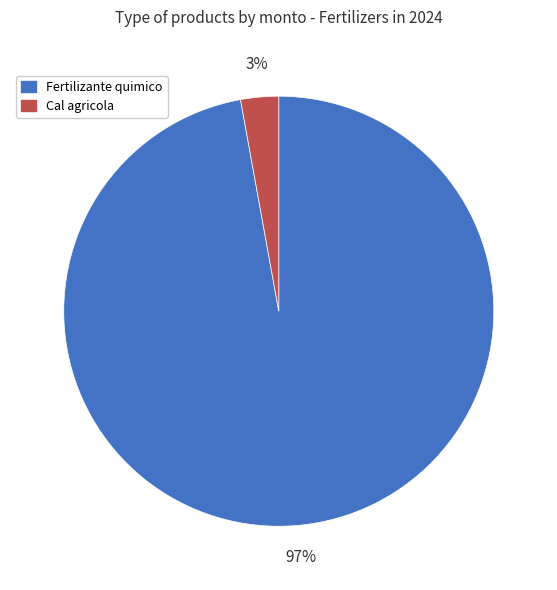

Which has a higher value, Cal agricola or Fertilizante quimico?

Fertilizante quimico